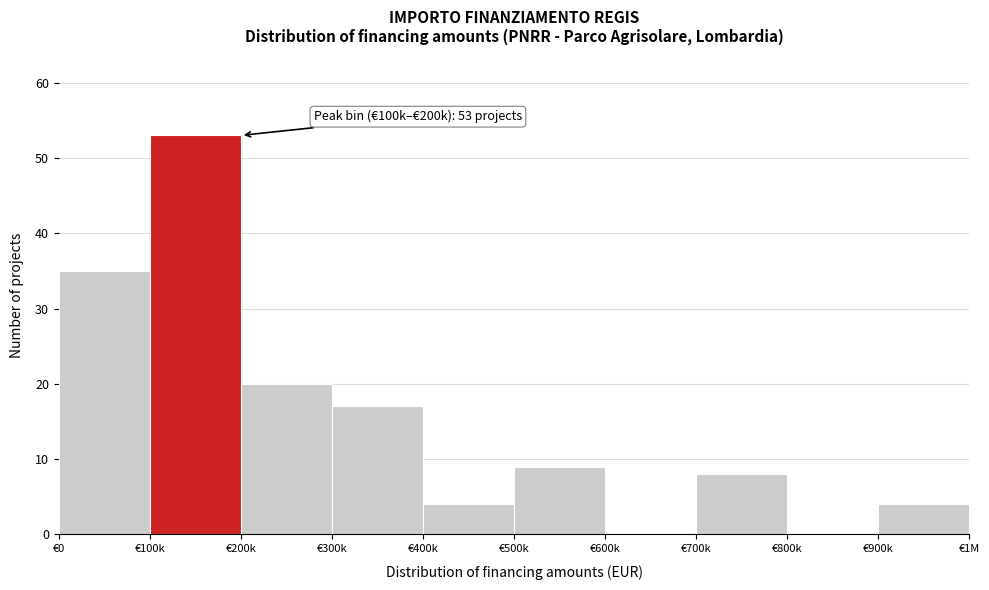

Reading right to left, transcribe all the data shown in this chart.

€900k=4	€800k=0	€700k=8	€600k=0	€500k=9	€400k=4	€300k=17	€200k=20	€100k=53	€0=35